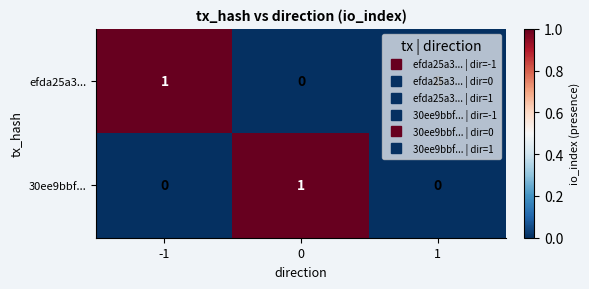

The efda25a3... series shows 0 at 0. True or false?

True